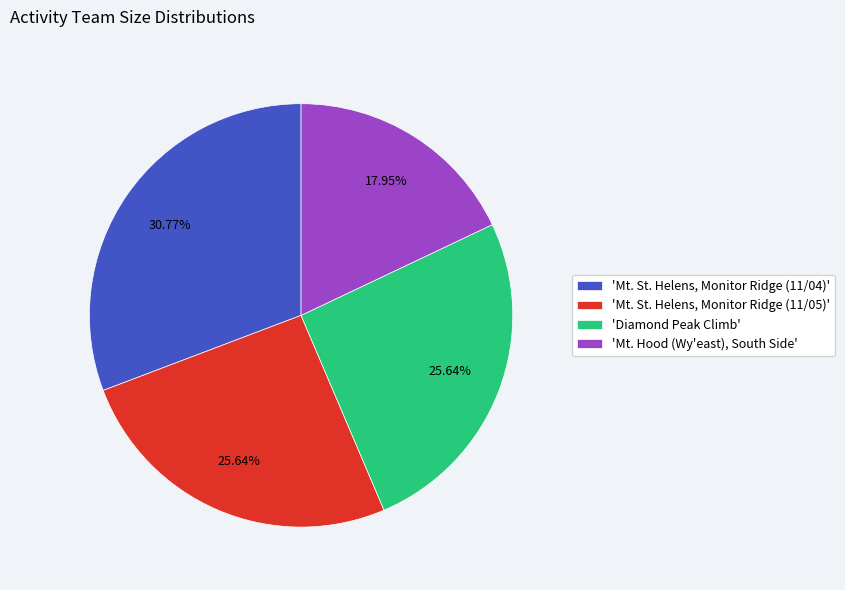

What is the ratio of the value at 'Mt. St. Helens, Monitor Ridge (11/04)' to the value at 'Diamond Peak Climb'?

1.2